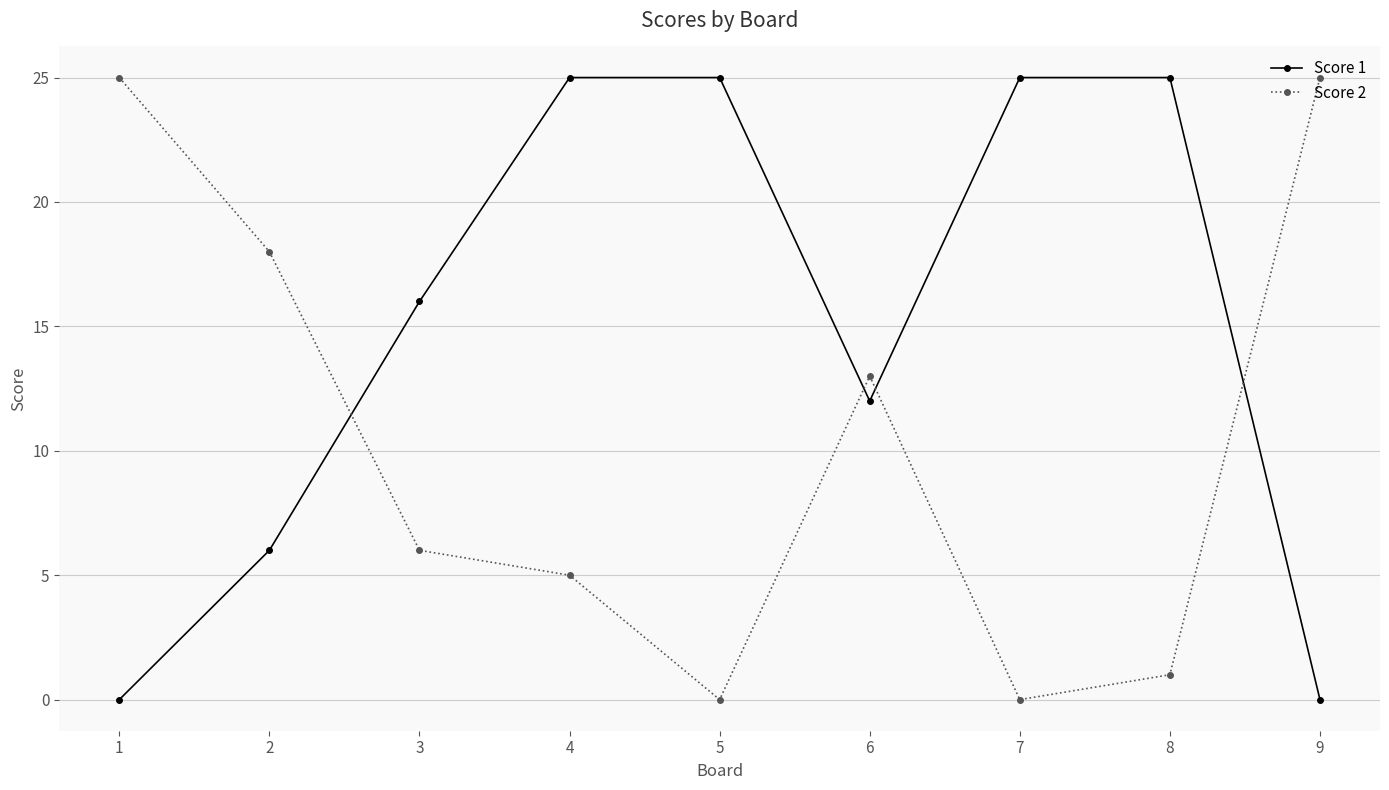

List the series in order of their overall mean, lowest first.

Score 2, Score 1